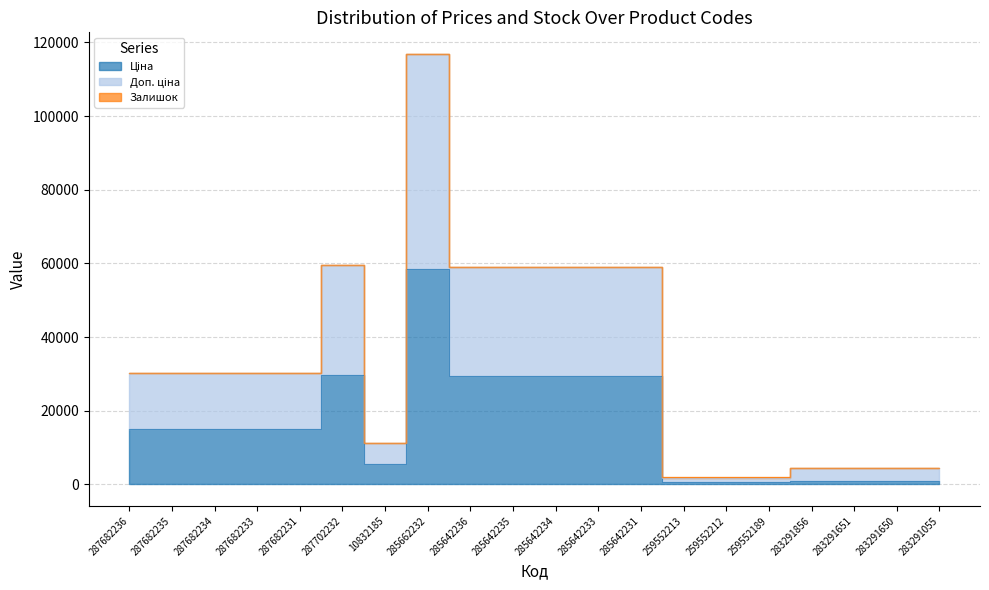

At how many categories does at least one series exceed 13084?

12